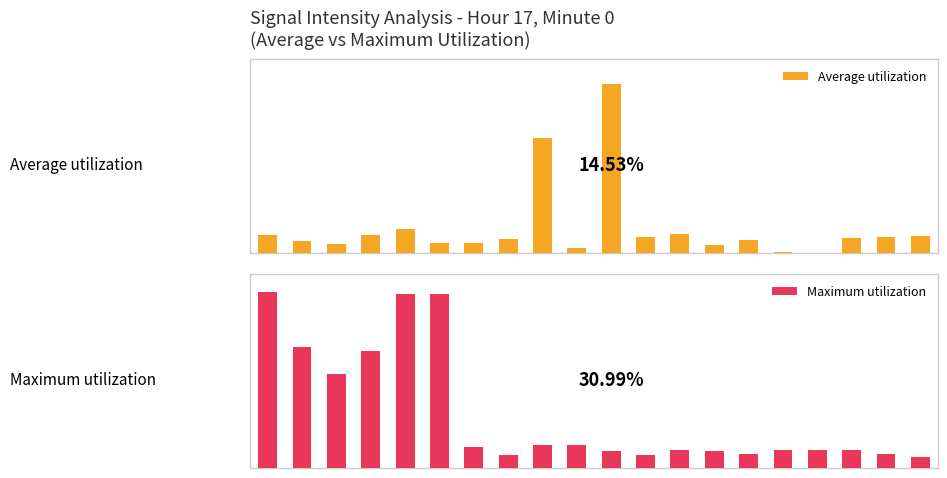

Which series has the largest total across all categories?

Maximum utilization